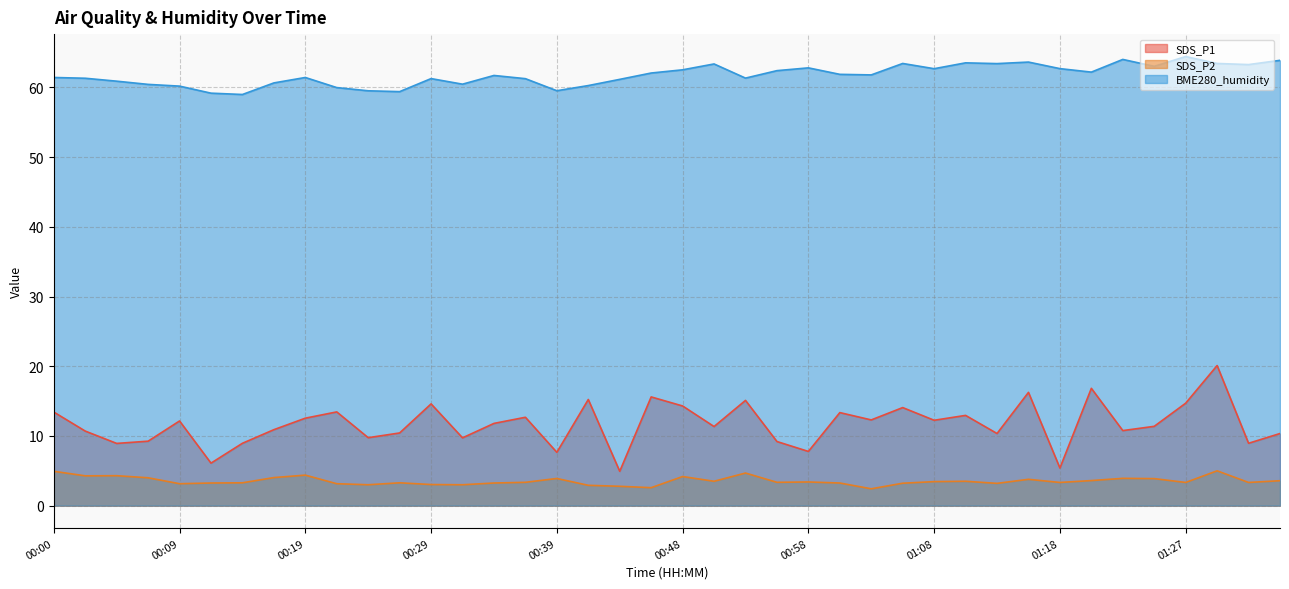

What is the label of the 19th point from the left?

00:43